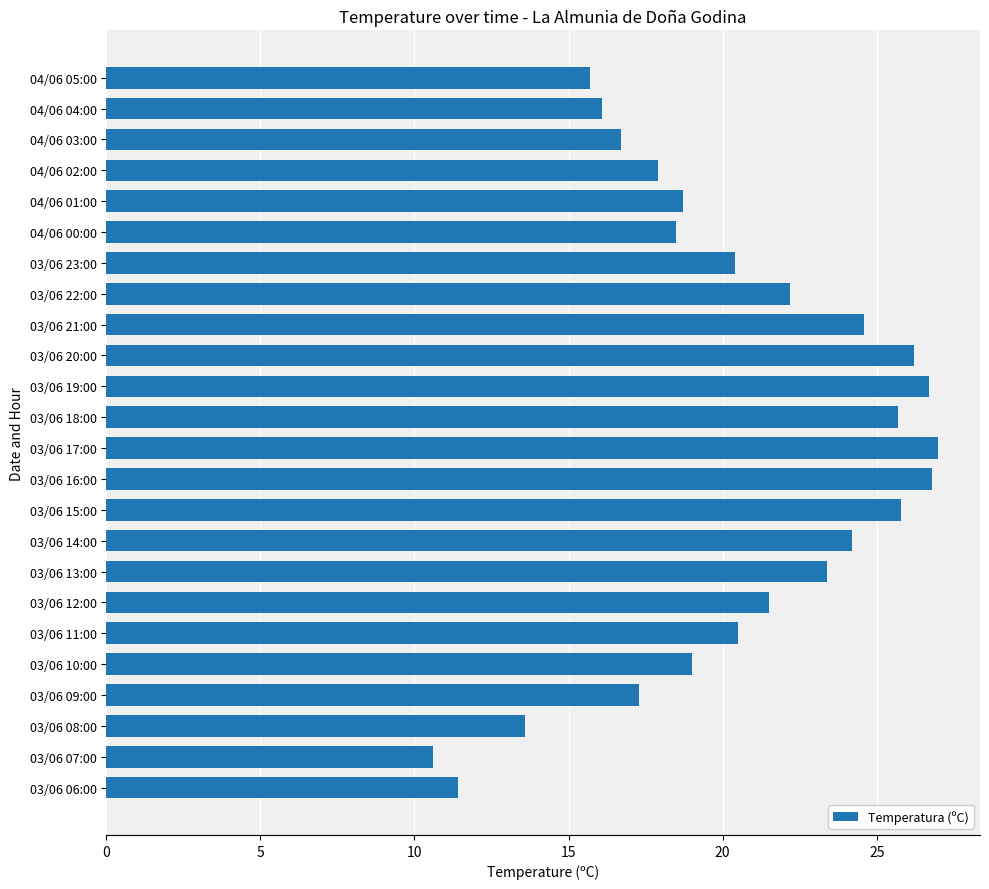

Approximately how many times larger is the value at 03/06 23:00 compared to 03/06 07:00?

1.9